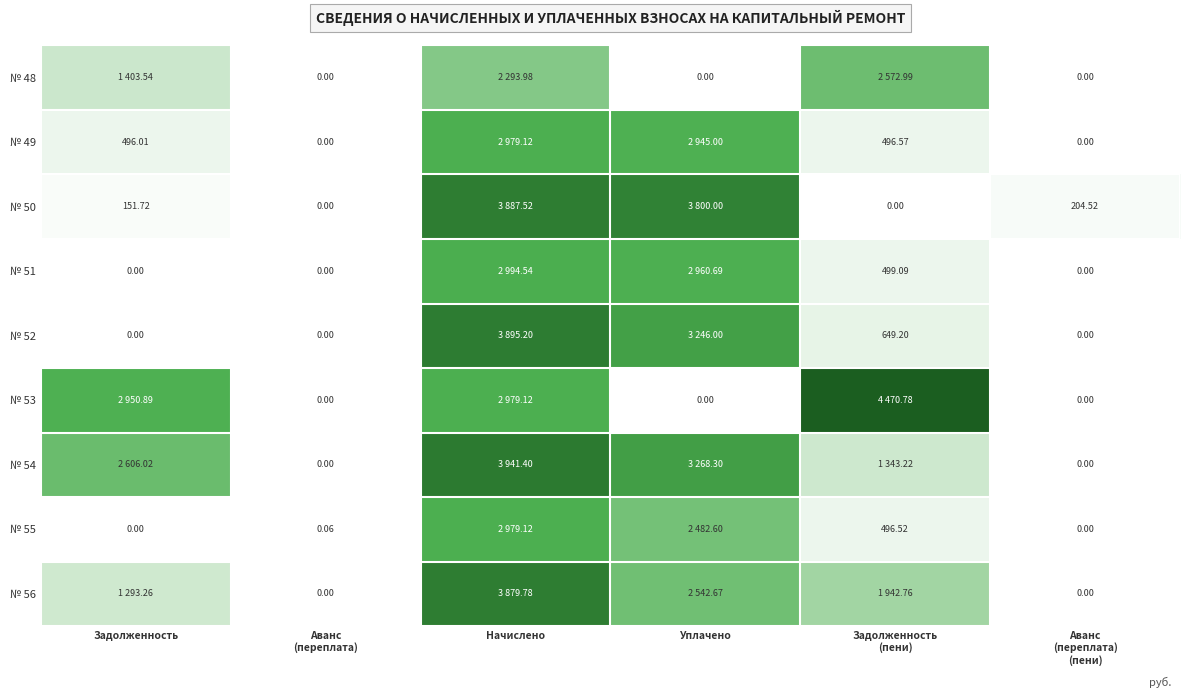

What is the difference between the second highest and minimum values in the № 54 series?

3268.3